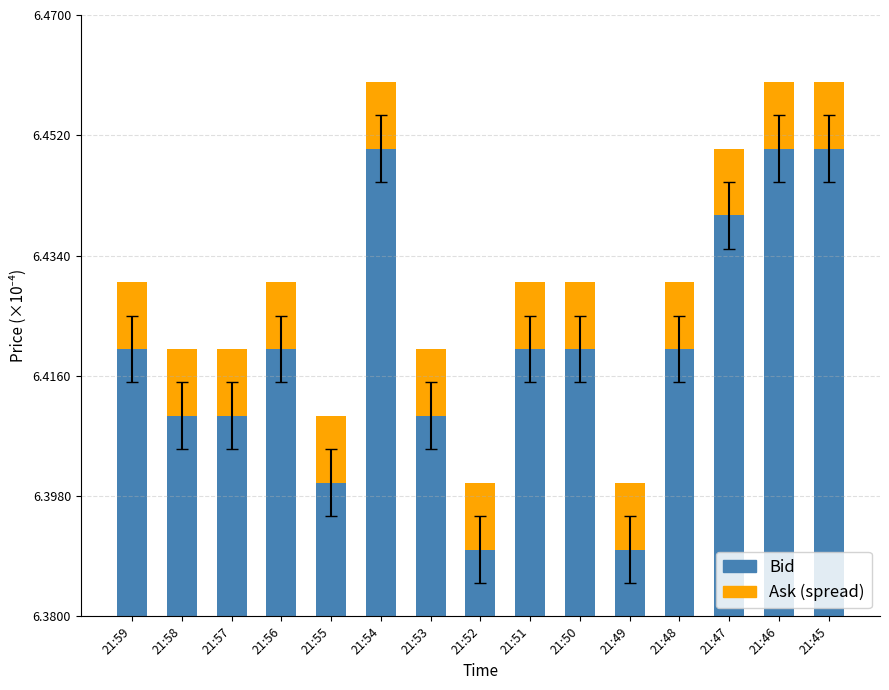

The value of Bid at 21:55 is 27583.1. True or false?

False